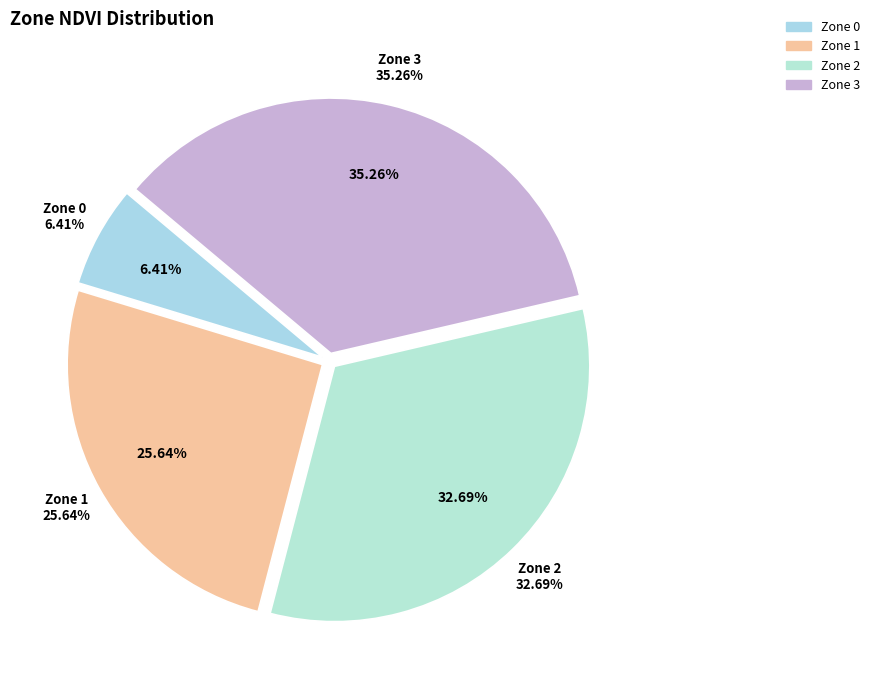

To the nearest percent, what is the average slice percentage?

25%